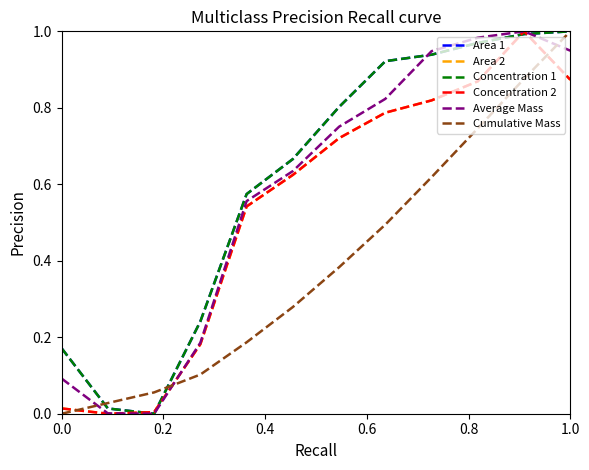

Reading left to right, transcribe all the data shown in this chart.

Area 1: 0.2	0.0	0.0	0.2	0.6	0.7	0.8	0.9	0.9	1.0	1.0	1.0
Area 2: 0.0	0.0	0.0	0.2	0.5	0.6	0.7	0.8	0.8	0.9	1.0	0.9
Concentration 1: 0.2	0.0	0.0	0.2	0.6	0.7	0.8	0.9	0.9	1.0	1.0	1.0
Concentration 2: 0.0	0.0	0.0	0.2	0.5	0.6	0.7	0.8	0.8	0.9	1.0	0.9
Average Mass: 0.1	0.0	0.0	0.2	0.6	0.6	0.8	0.8	0.9	1.0	1.0	0.9
Cumulative Mass: 0.0	0.0	0.1	0.1	0.2	0.3	0.4	0.5	0.6	0.7	0.9	1.0